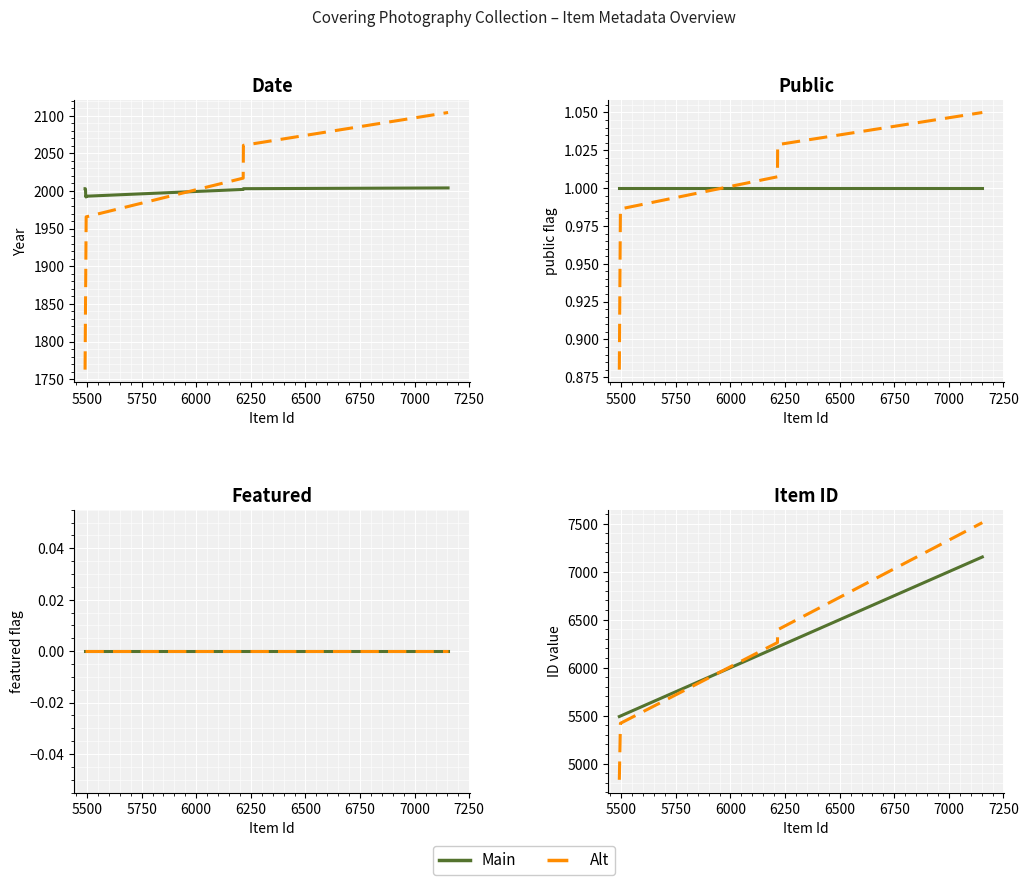

List the series in order of their peak value, highest first.

Alt, Main